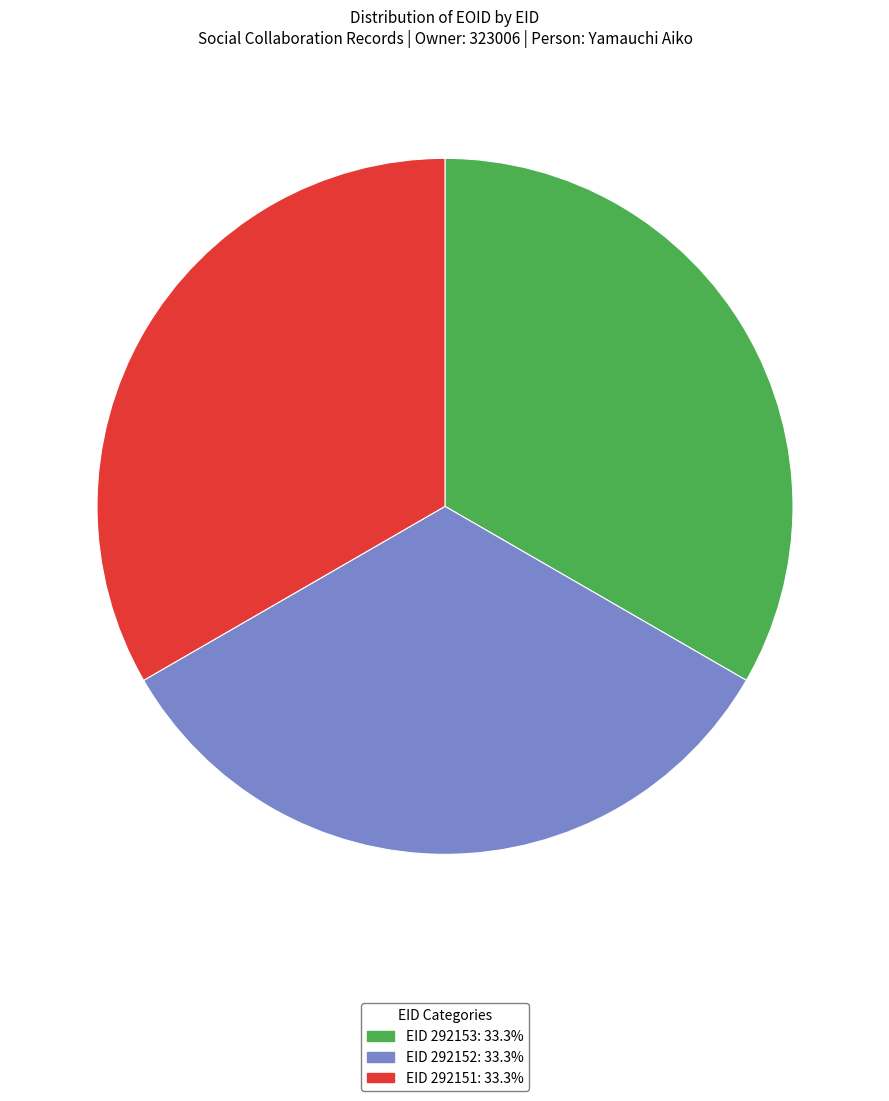

How many segments does this pie chart have?

3